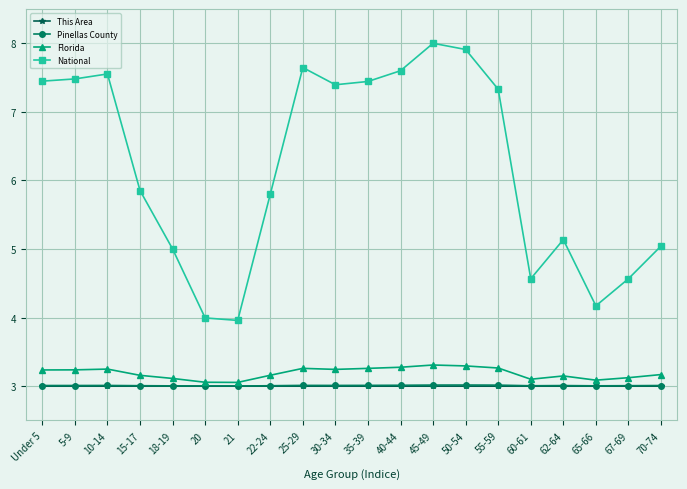

At how many categories does at least one series exceed 3?

20